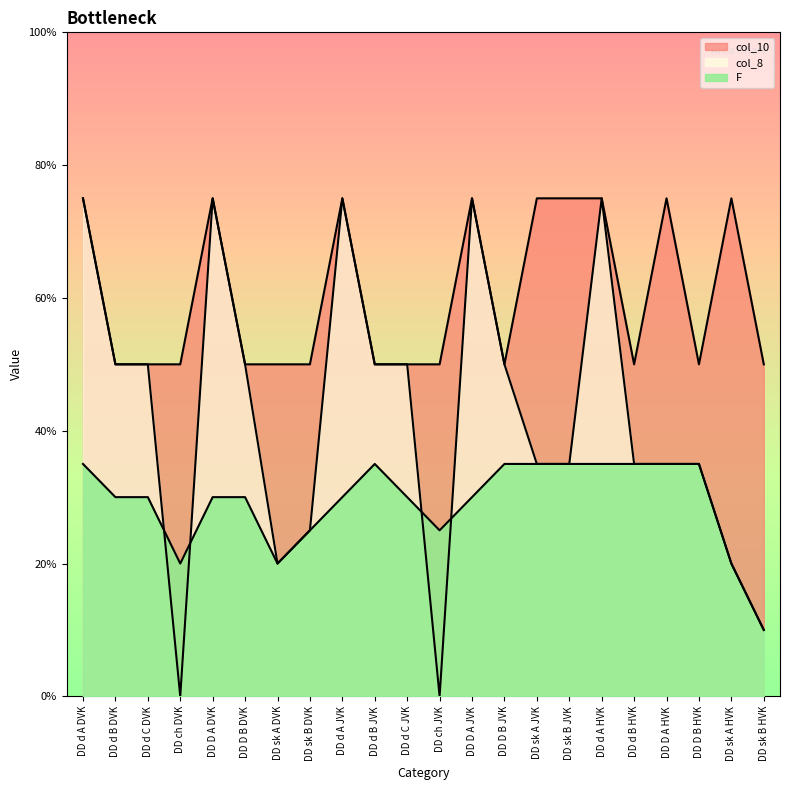

Reading left to right, list all the values displayed in this chart.

col_10: DD d A DVK=15	DD d B DVK=10	DD d C DVK=10	DD ch DVK=10	DD D A DVK=15	DD D B DVK=10	DD sk A DVK=10	DD sk B DVK=10	DD d A JVK=15	DD d B JVK=10	DD d C JVK=10	DD ch JVK=10	DD D A JVK=15	DD D B JVK=10	DD sk A JVK=15	DD sk B JVK=15	DD d A HVK=15	DD d B HVK=10	DD D A HVK=15	DD D B HVK=10	DD sk A HVK=15	DD sk B HVK=10
F: DD d A DVK=7	DD d B DVK=6	DD d C DVK=6	DD ch DVK=4	DD D A DVK=6	DD D B DVK=6	DD sk A DVK=4	DD sk B DVK=5	DD d A JVK=6	DD d B JVK=7	DD d C JVK=6	DD ch JVK=5	DD D A JVK=6	DD D B JVK=7	DD sk A JVK=7	DD sk B JVK=7	DD d A HVK=7	DD d B HVK=7	DD D A HVK=7	DD D B HVK=7	DD sk A HVK=4	DD sk B HVK=2
col_8: DD d A DVK=15	DD d B DVK=10	DD d C DVK=10	DD ch DVK=0	DD D A DVK=15	DD D B DVK=10	DD sk A DVK=4	DD sk B DVK=5	DD d A JVK=15	DD d B JVK=10	DD d C JVK=10	DD ch JVK=0	DD D A JVK=15	DD D B JVK=10	DD sk A JVK=7	DD sk B JVK=7	DD d A HVK=15	DD d B HVK=7	DD D A HVK=7	DD D B HVK=7	DD sk A HVK=4	DD sk B HVK=2